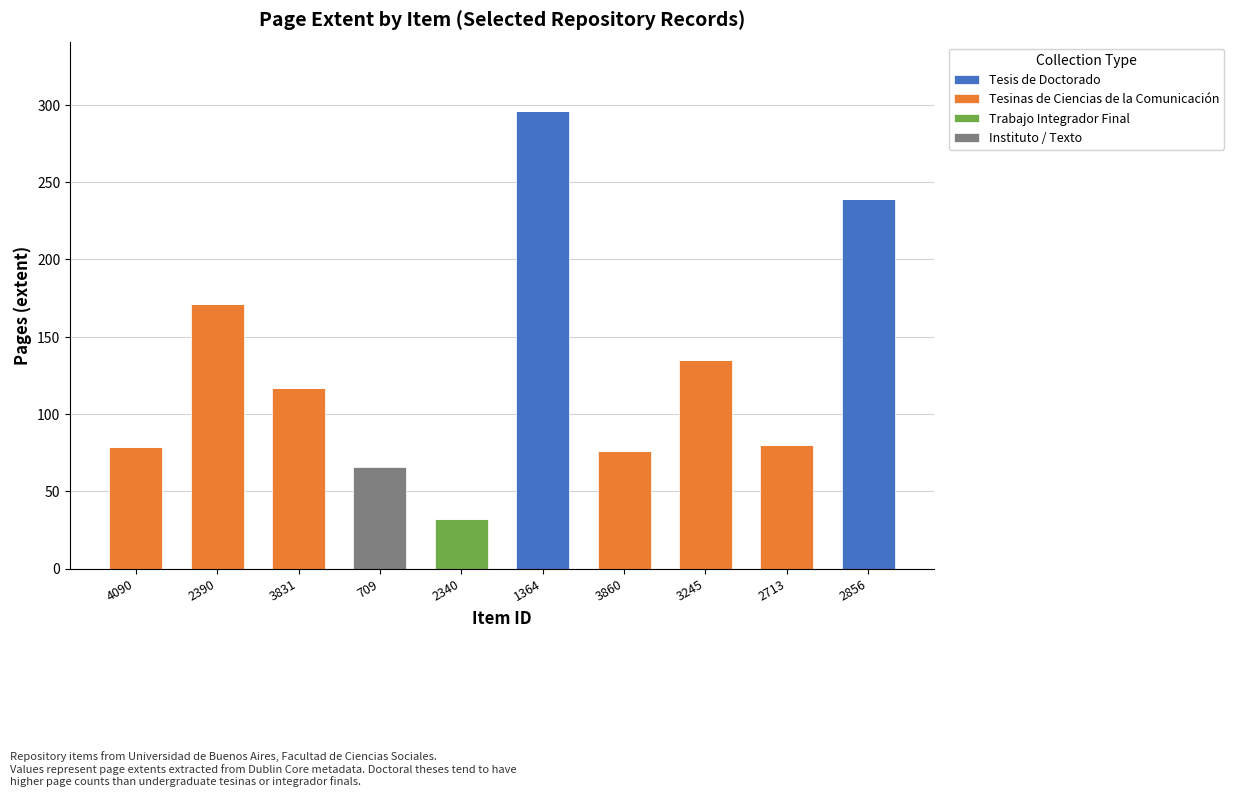

How many categories are shown in the chart?

10